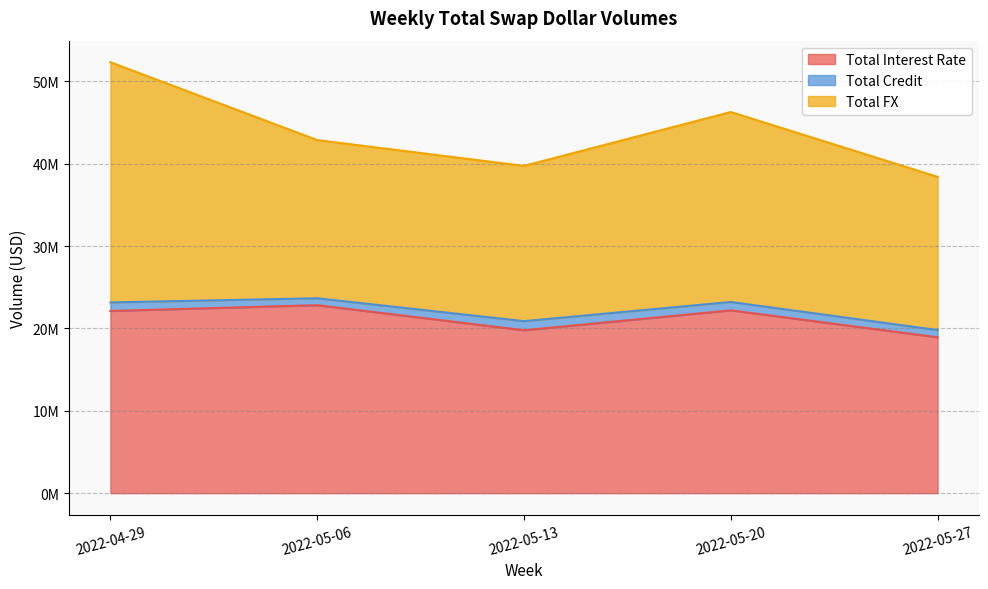

What is the label of the 3rd point from the right?

2022-05-13